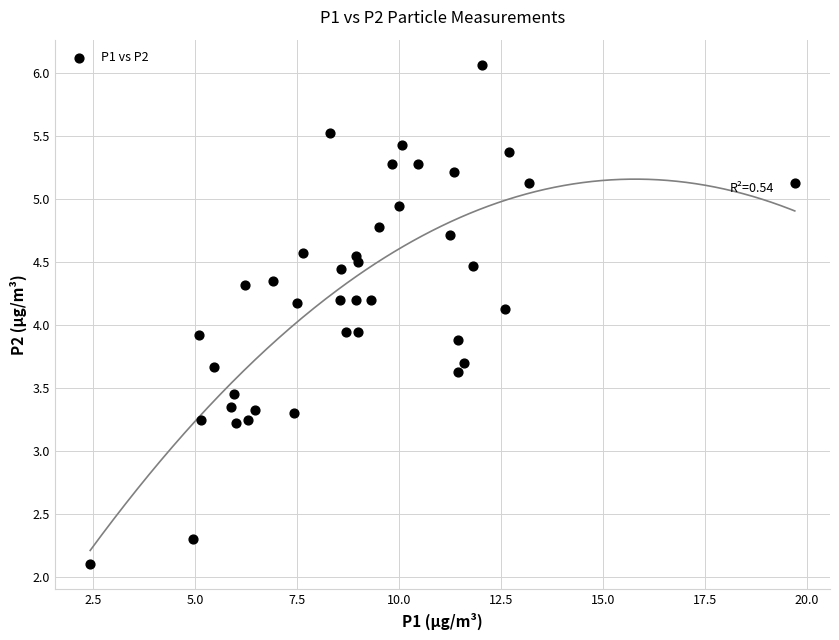

What is the range of X values (max minus min)?

17.3